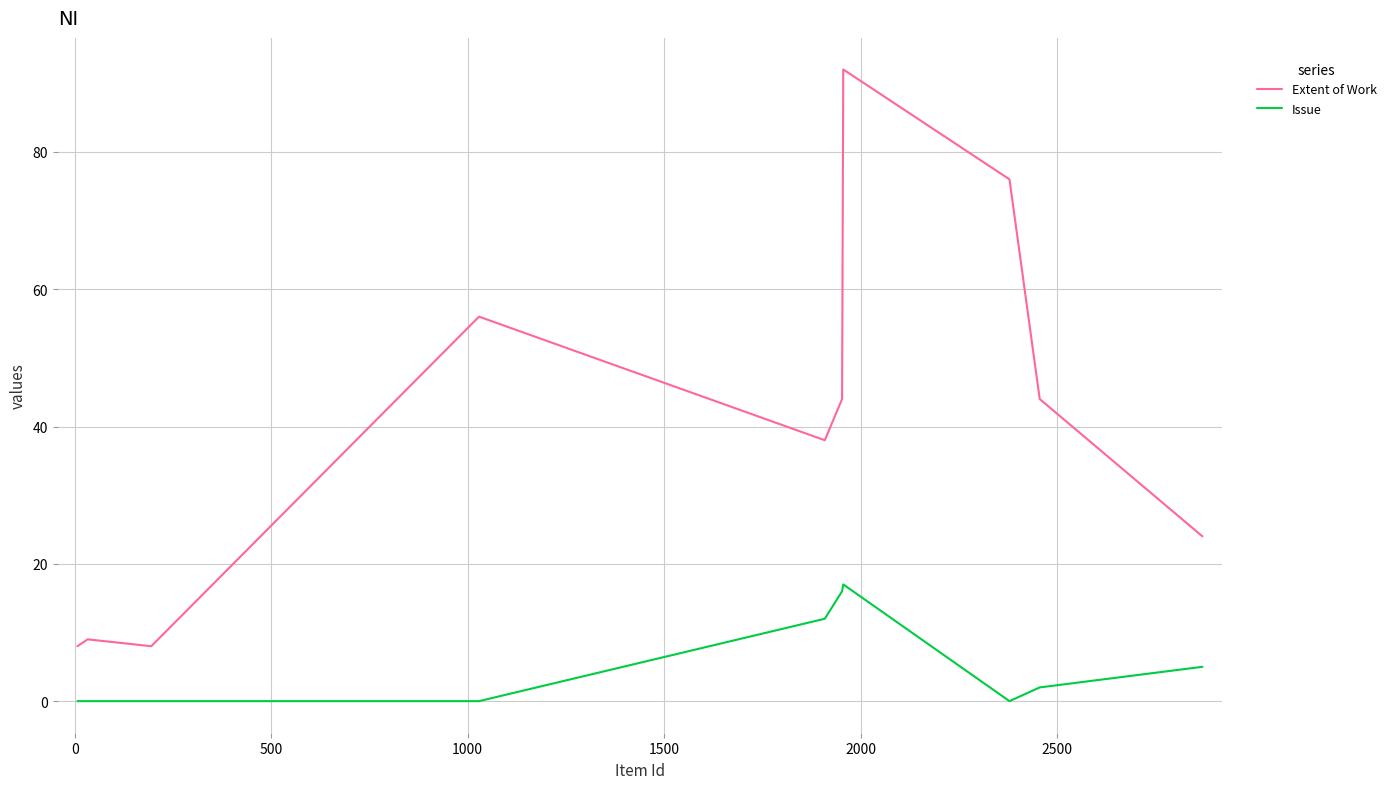

What is the difference between the maximum and minimum values in the Issue series?

17